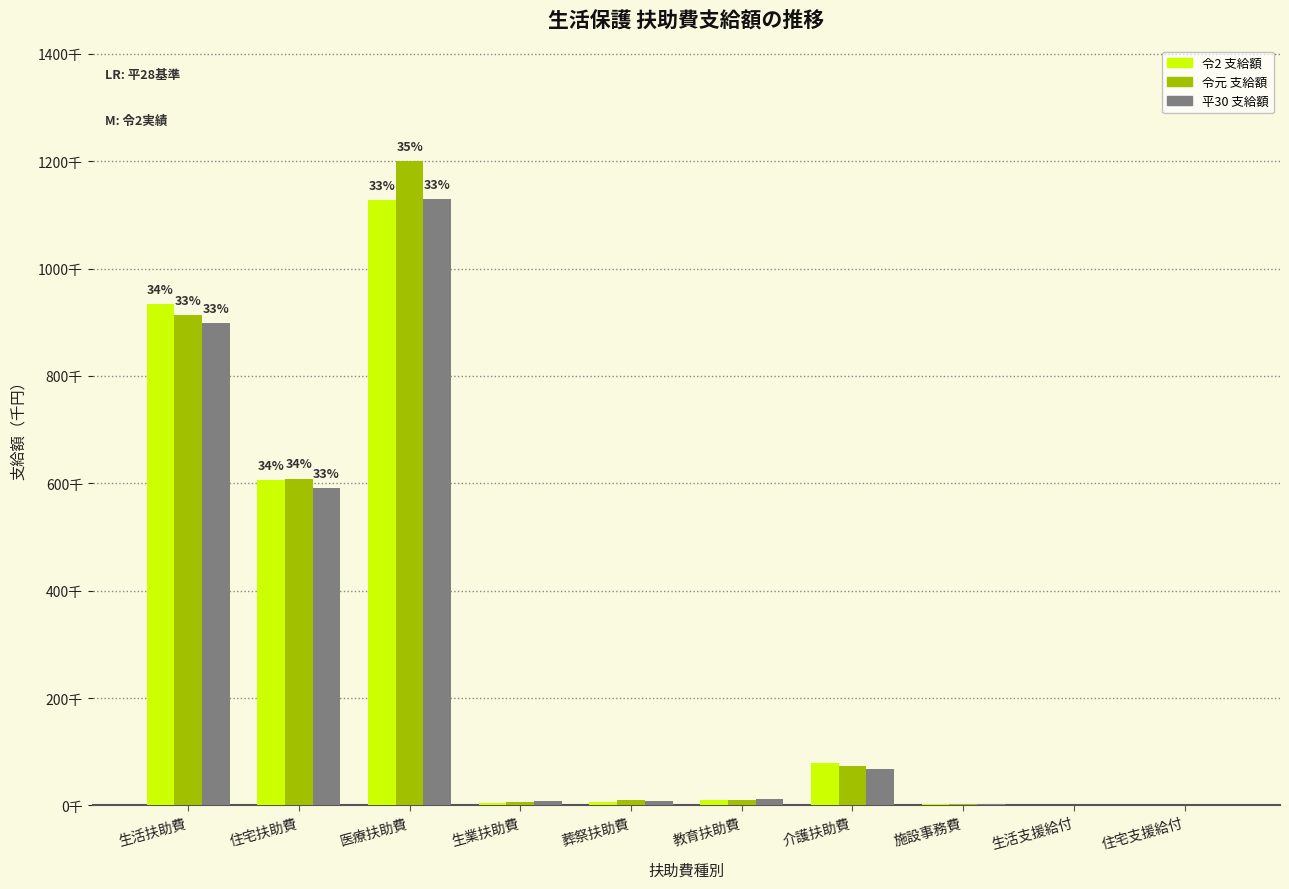

What is the value of the 令2 支給額 bar at the 2nd from the left?

605400